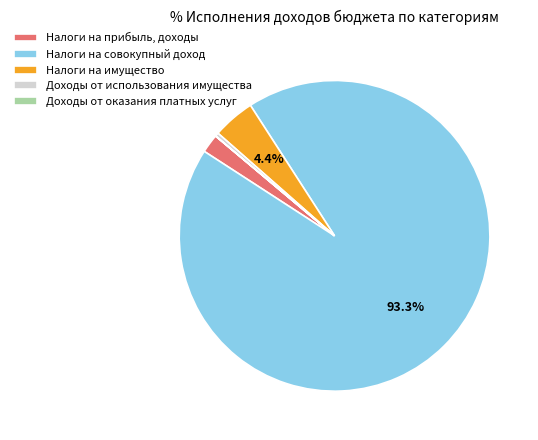

What percentage is NOT represented by Налоги на имущество?

95.6%